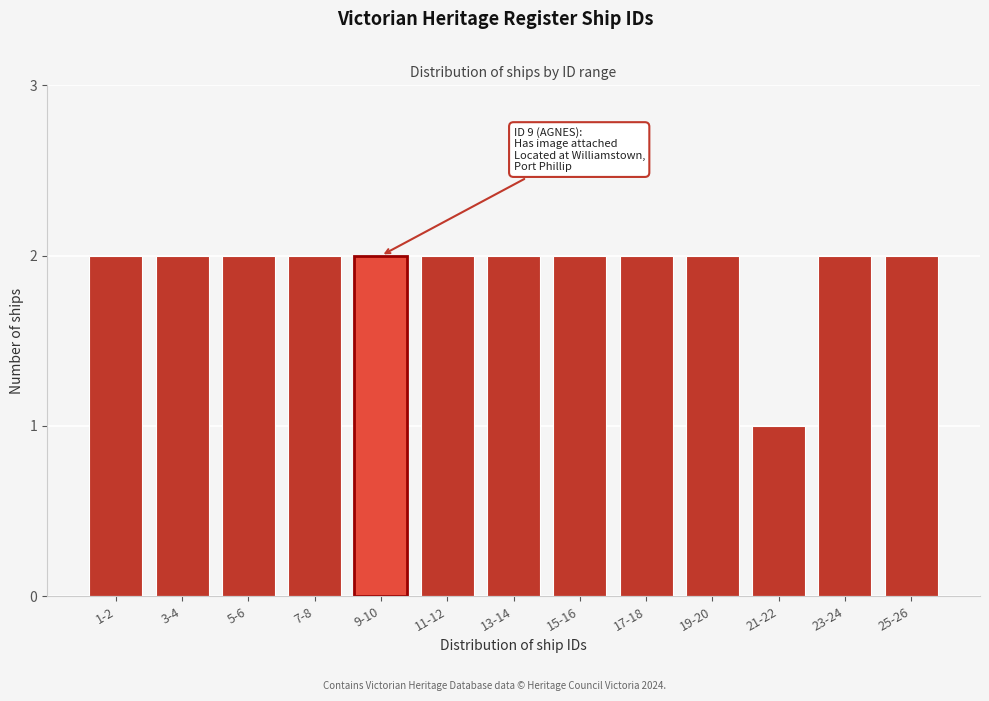

Reading left to right, what are all the values shown in this chart?

2	2	2	2	2	2	2	2	2	2	1	2	2